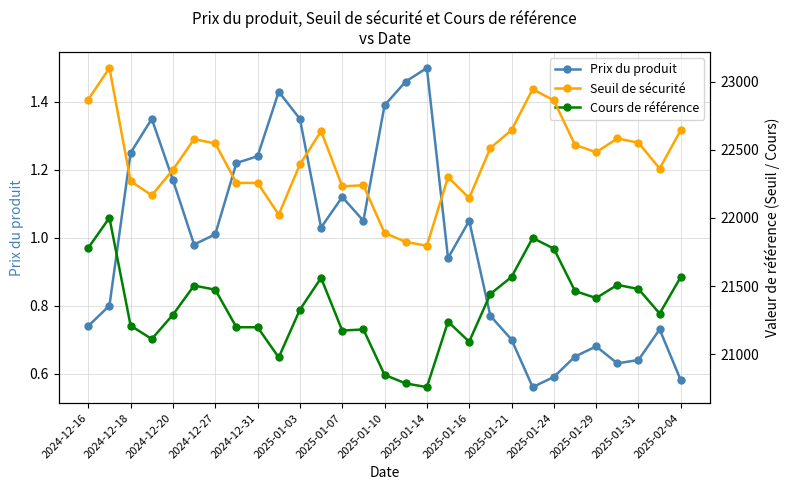

Which category has the highest value in the Prix du produit series?

2025-01-14